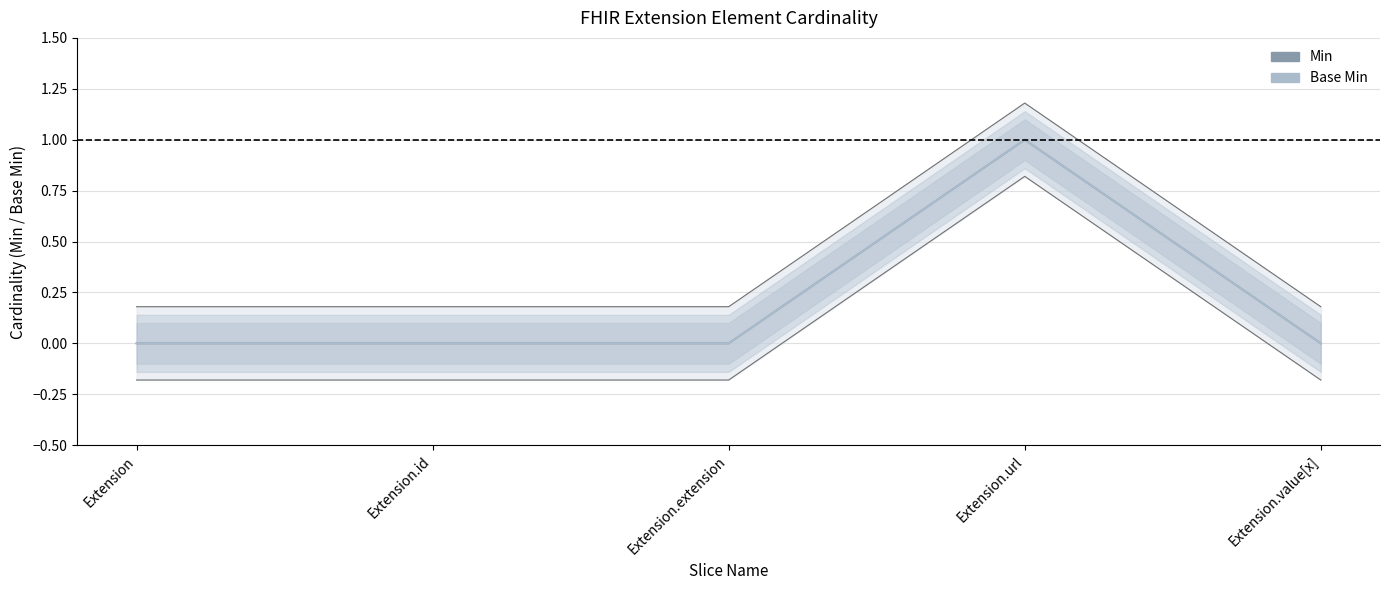

How many Base Min values are between 0 and 1?

5